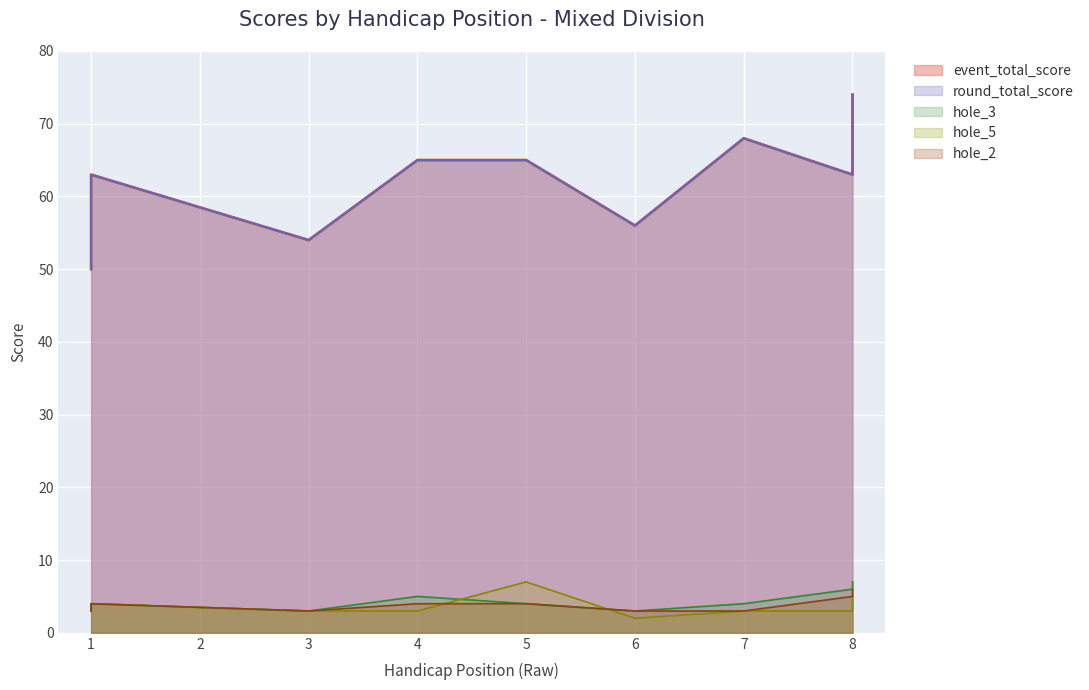

At which category is the sum across all series the highest?

8